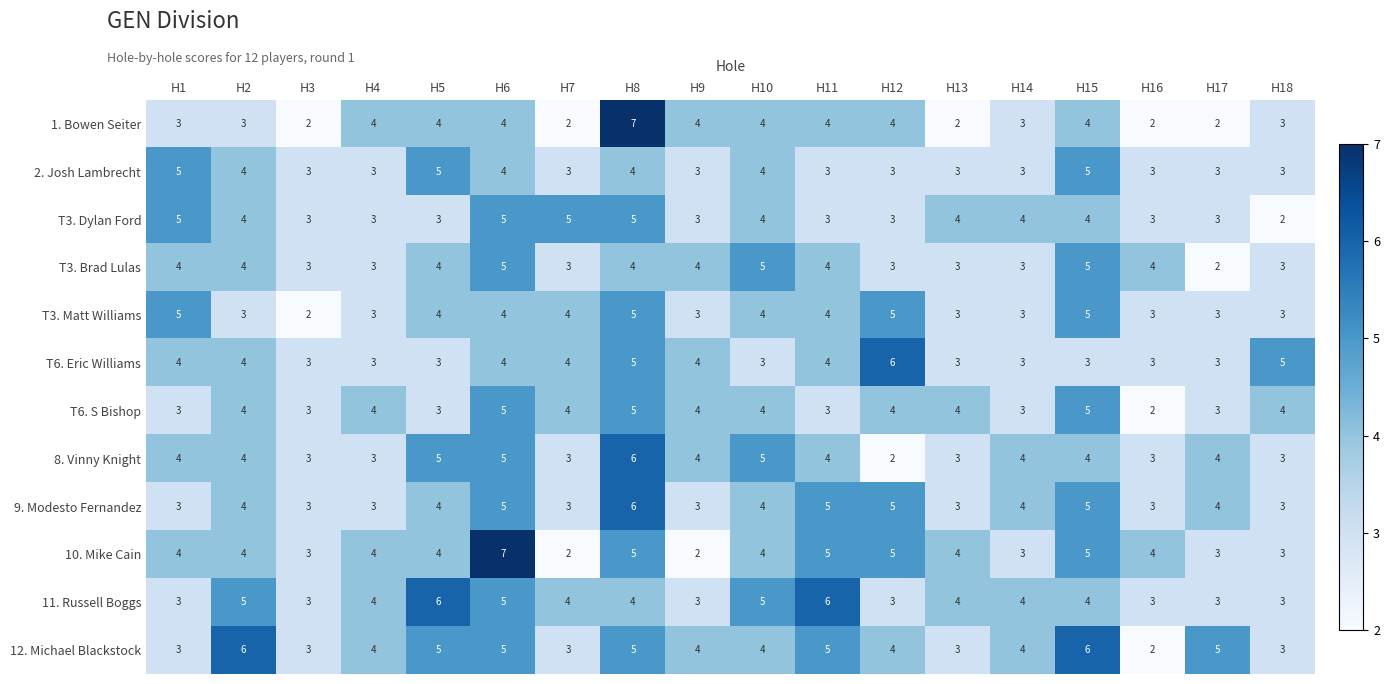

Between H3 and H9, which series saw the biggest shift?

1. Bowen Seiter